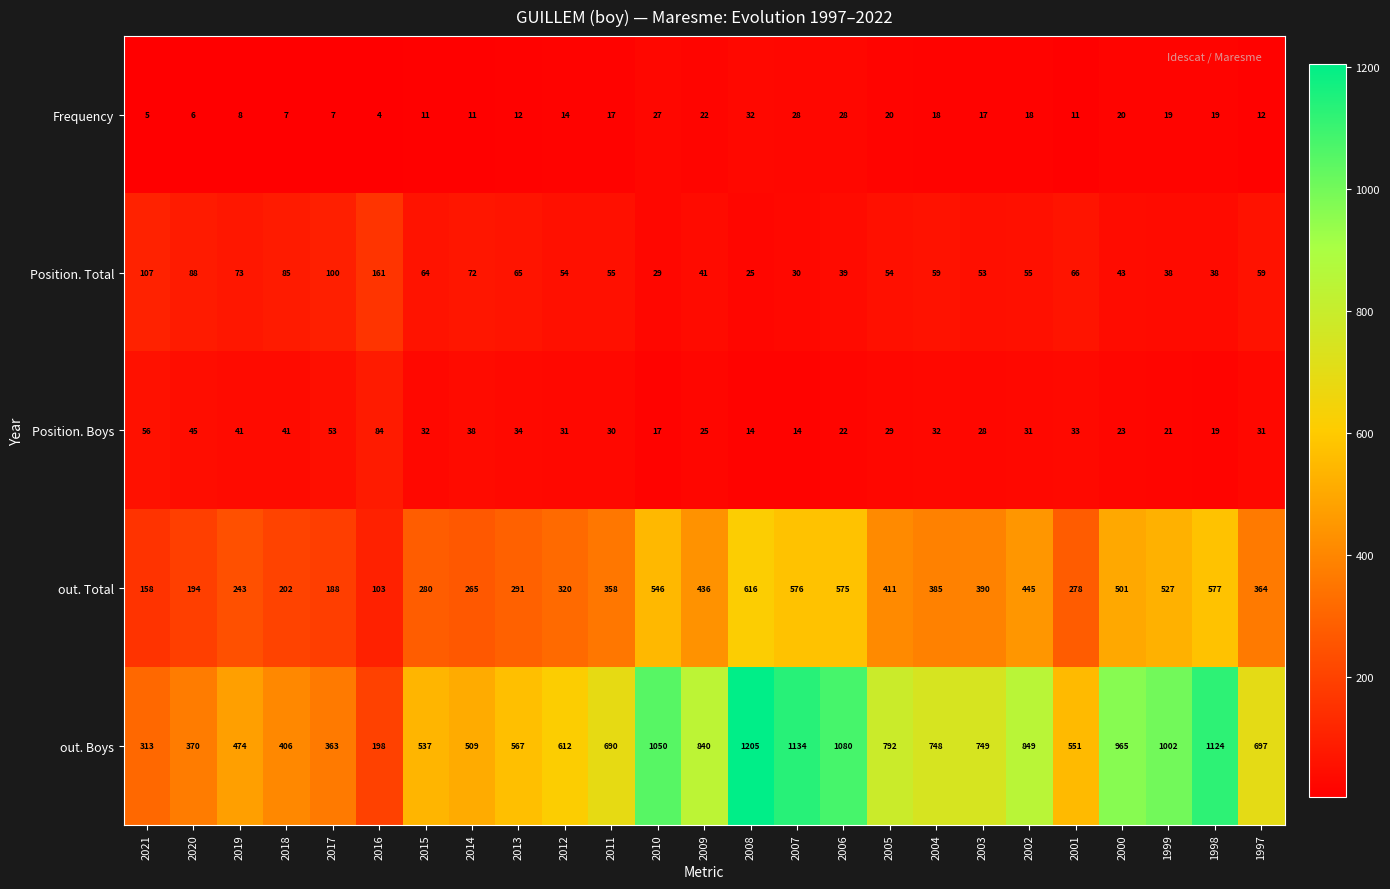

What is the greatest value displayed?

1205